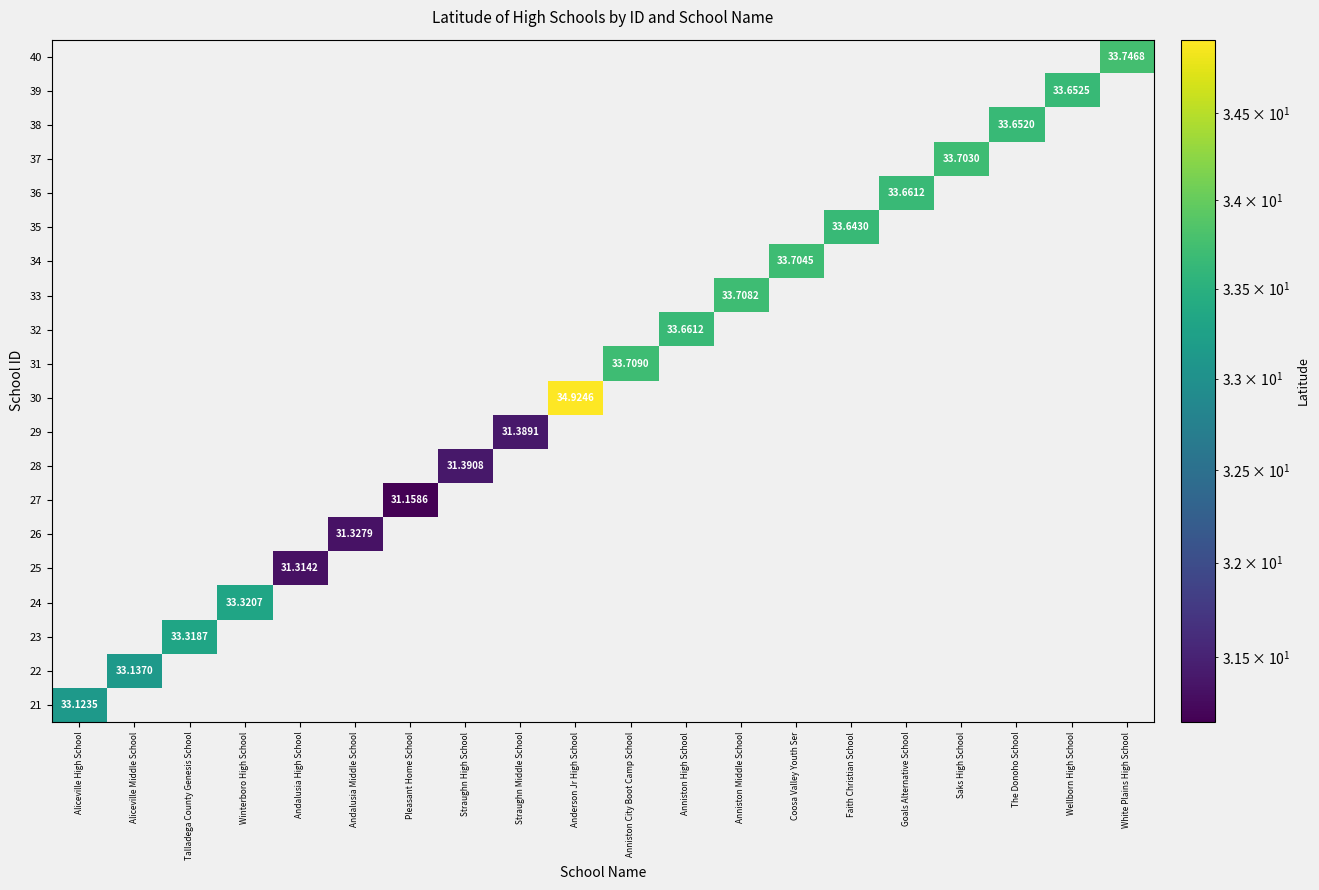

The 21 series shows 58.0 at Aliceville High School. True or false?

False